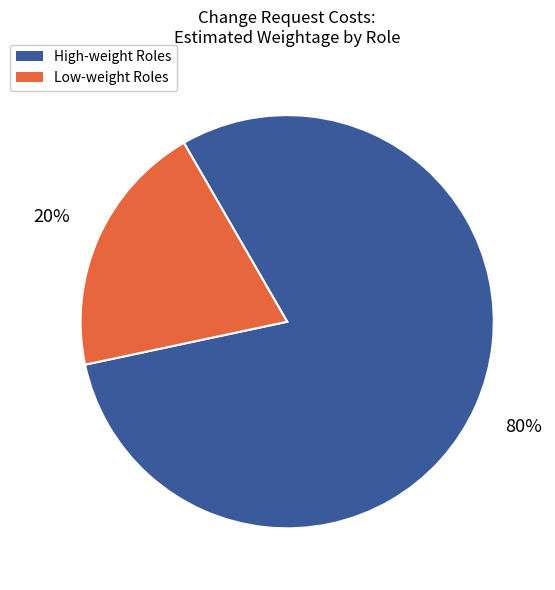

To the nearest percent, what is the combined percentage of Low-weight Roles and High-weight Roles?

100%